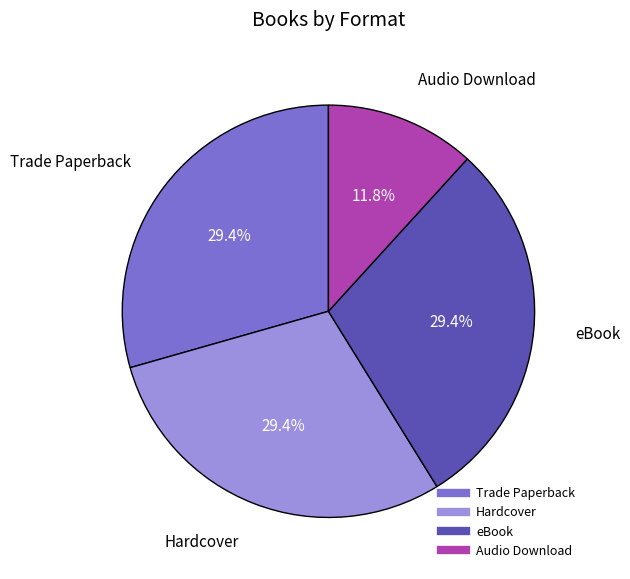

True or false: Audio Download accounts for 23% of the total.

False